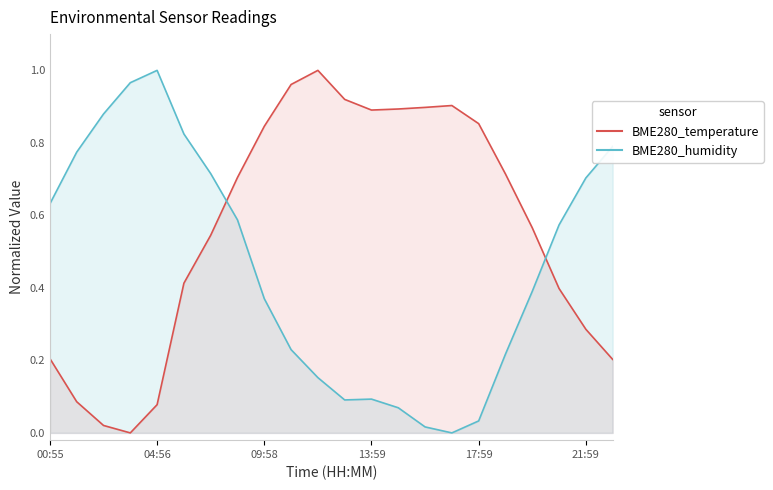

How many values in BME280_temperature are above zero?

21